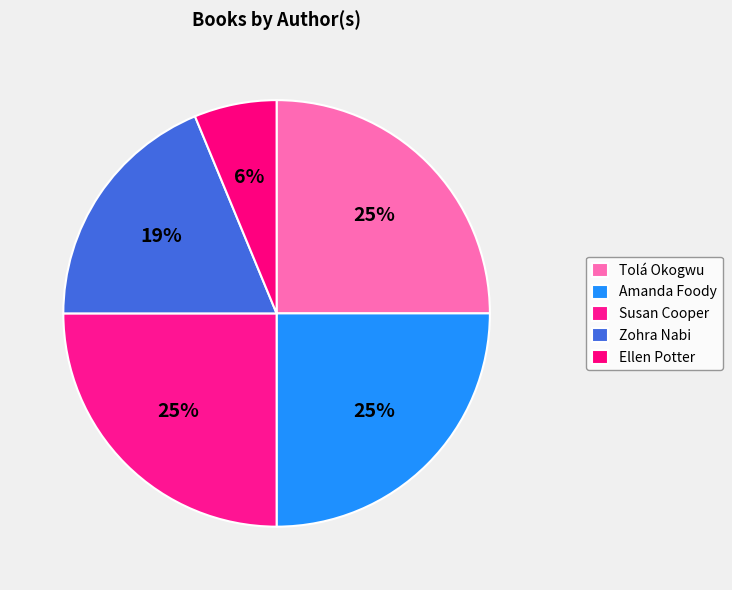

Which slice is the smallest?

Ellen Potter